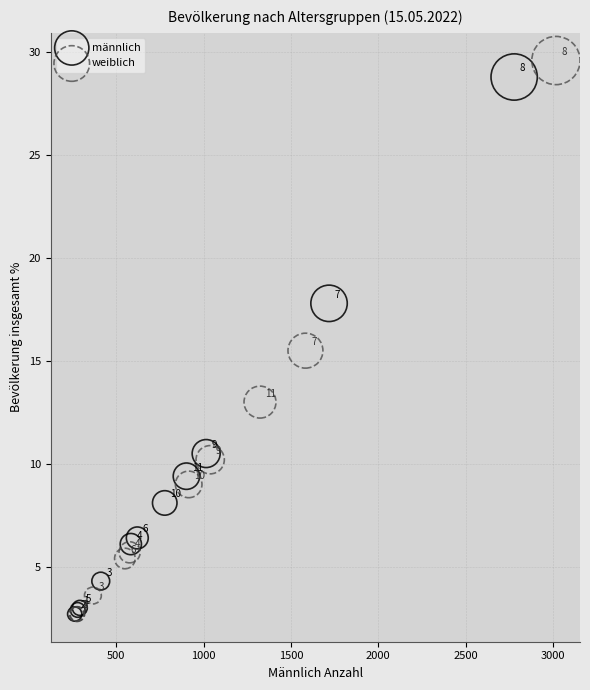

Which series reaches the maximum Y coordinate?

weiblich